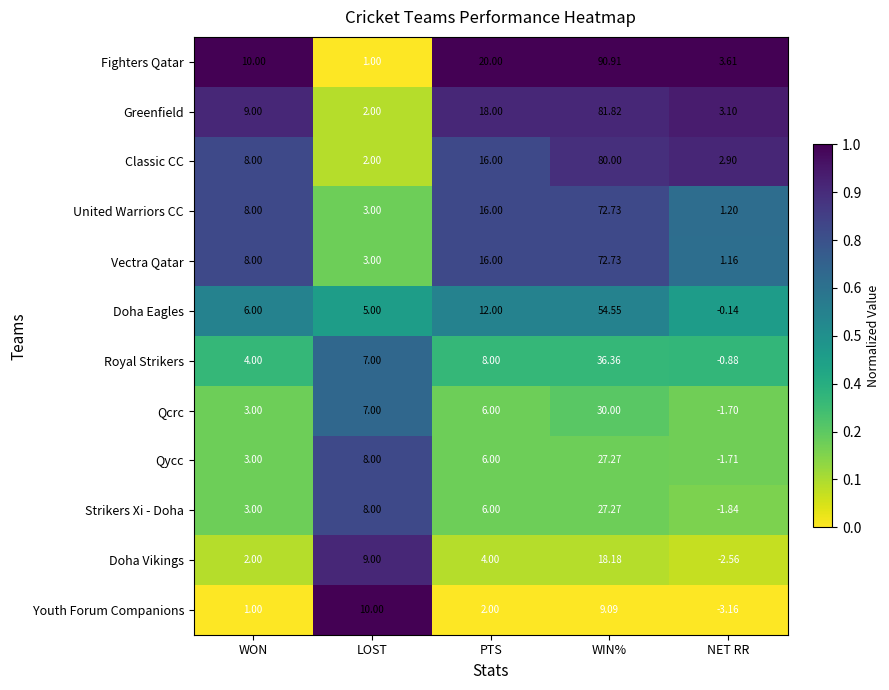

Where is Youth Forum Companions nearest to the value 3?

PTS